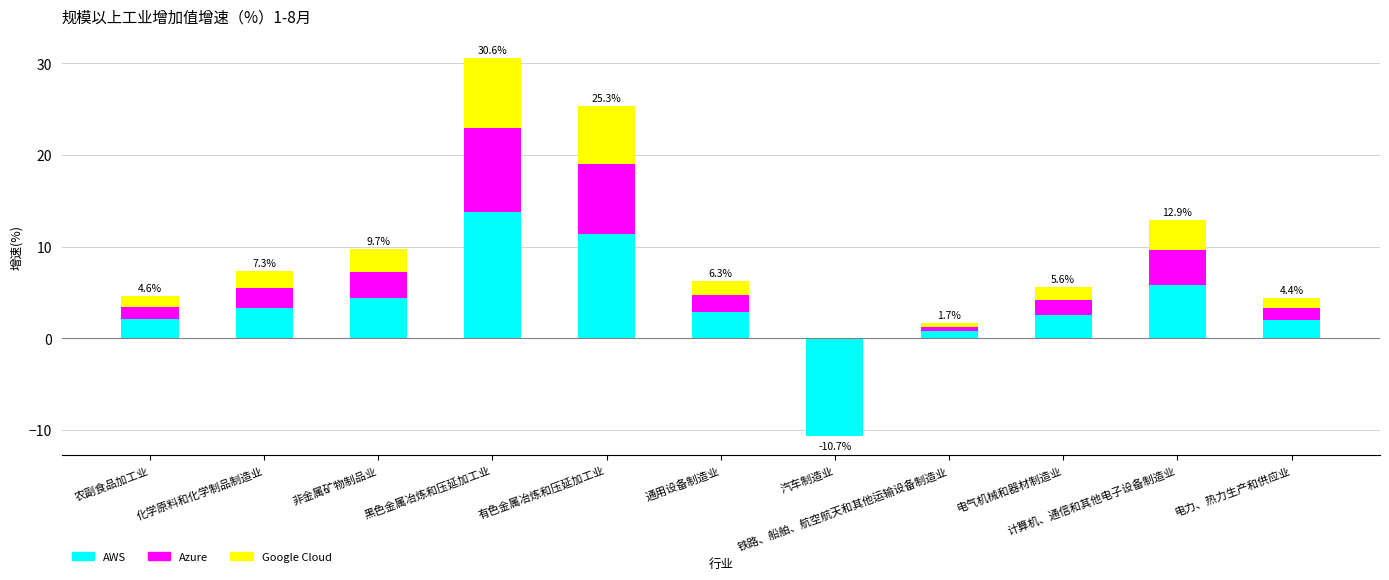

How many distinct data groups are displayed?

3